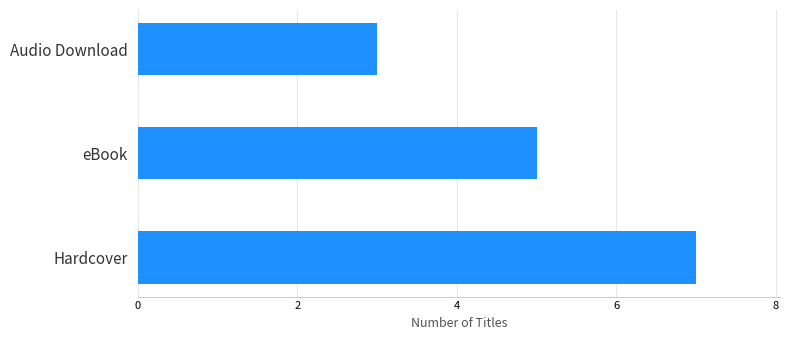

List the labels in order of value, smallest first.

Audio Download, eBook, Hardcover